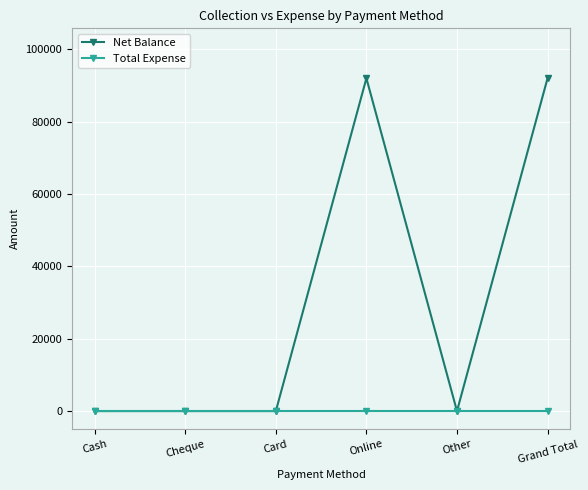

In Net Balance, how many points are higher than both neighbors (excluding endpoints)?

1